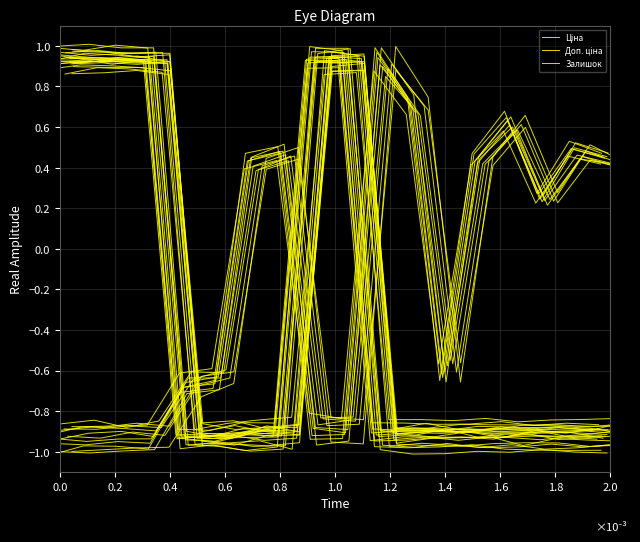

How many lines are shown in the chart?

3